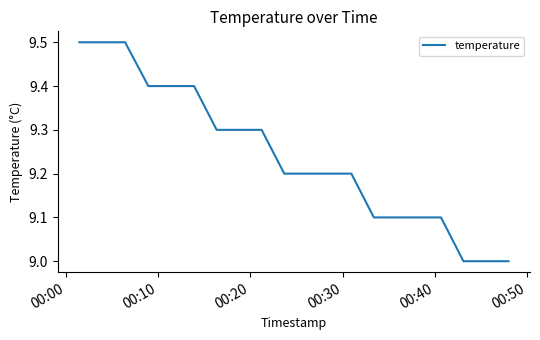

What is the difference between the maximum and minimum values?

0.5